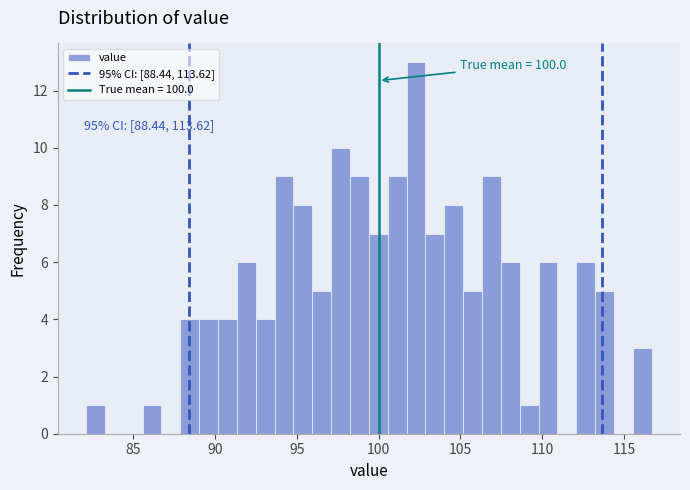

Around what value on the x-axis is the tallest bar? Give the approximate position of its centre, as read against the axis.

102.5